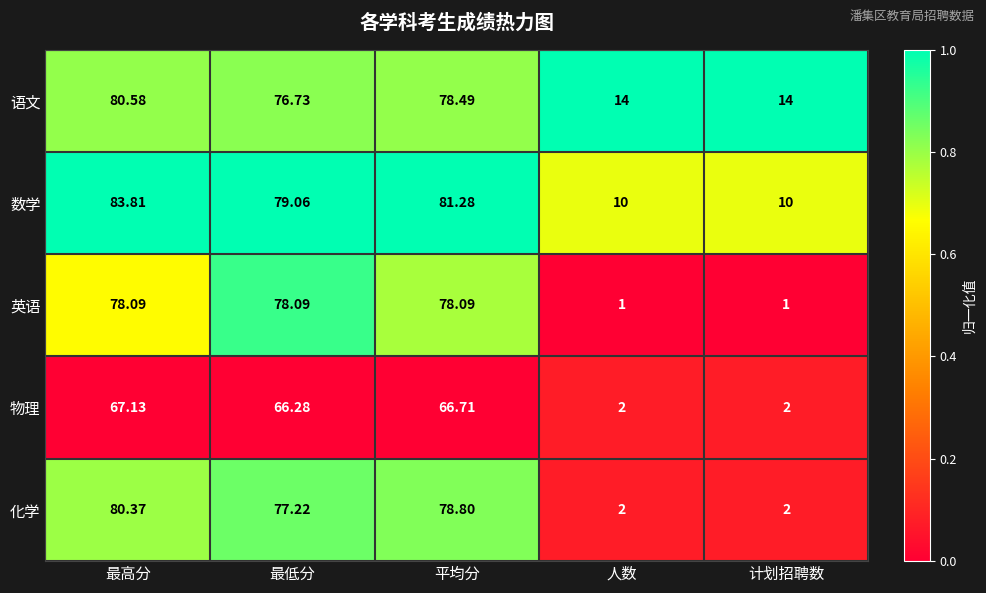

Which series has the widest spread of values?

化学